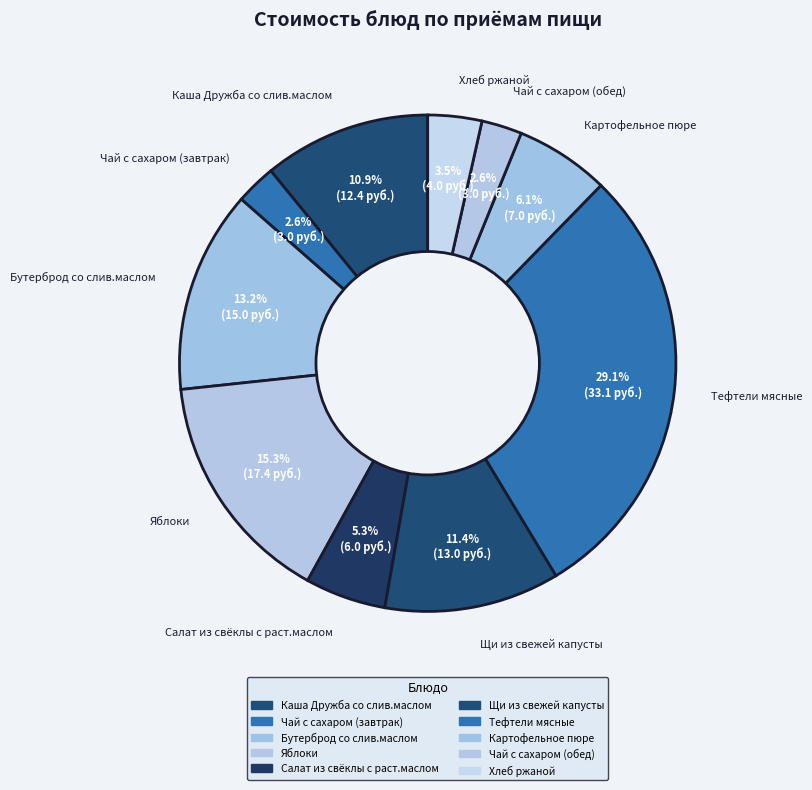

What is the ratio of the value at Хлеб ржаной to the value at Яблоки?

0.2